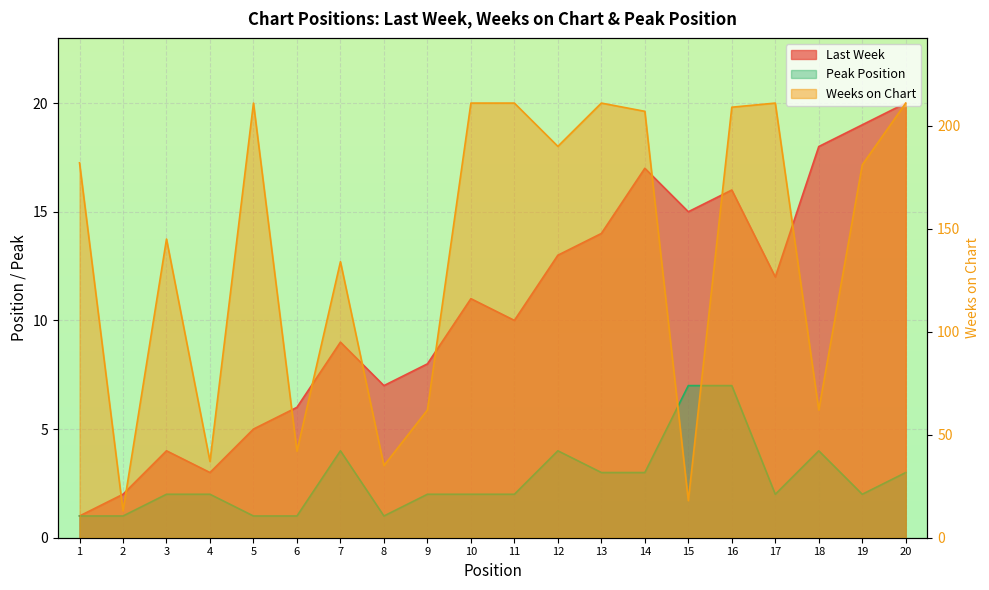

How many lines are shown in the chart?

3